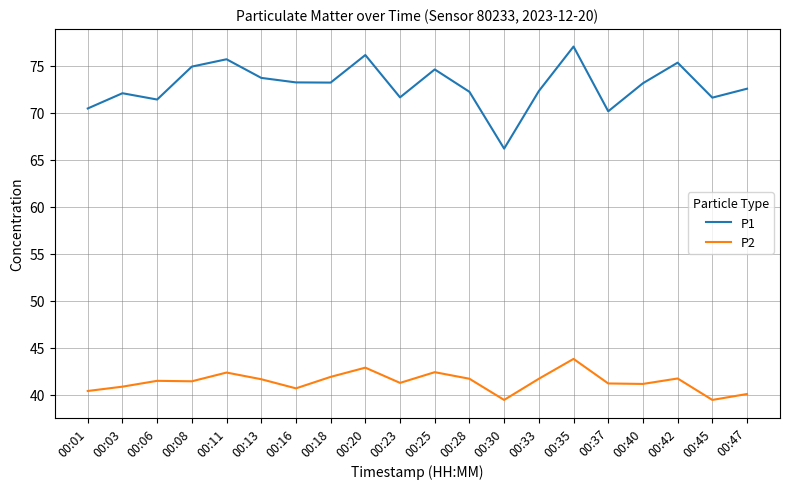

Count the number of data series in this chart.

2